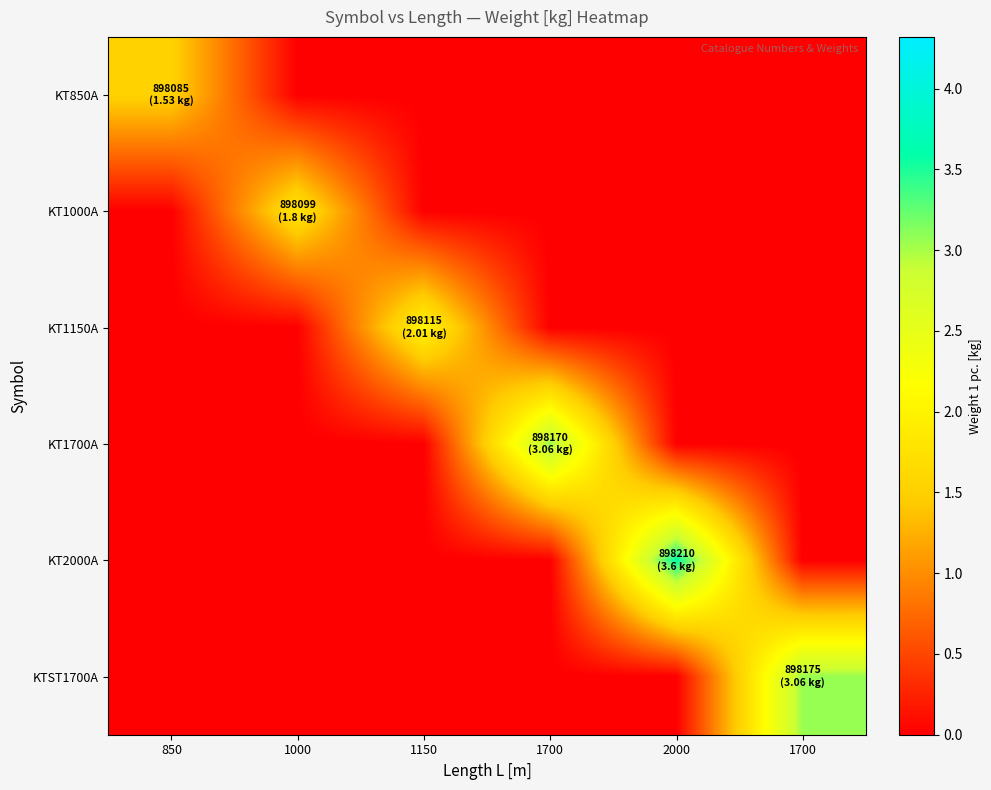

Reading left to right, what are all the values shown in this chart?

KT850A: 850=1.5	1000=0.0	1150=0.0	1700=0.0	2000=0.0	1700=0.0
KT1000A: 850=0.0	1000=1.8	1150=0.0	1700=0.0	2000=0.0	1700=0.0
KT1150A: 850=0.0	1000=0.0	1150=2.0	1700=0.0	2000=0.0	1700=0.0
KT1700A: 850=0.0	1000=0.0	1150=0.0	1700=3.1	2000=0.0	1700=0.0
KT2000A: 850=0.0	1000=0.0	1150=0.0	1700=0.0	2000=3.6	1700=0.0
KTST1700A: 850=0.0	1000=0.0	1150=0.0	1700=0.0	2000=0.0	1700=3.1